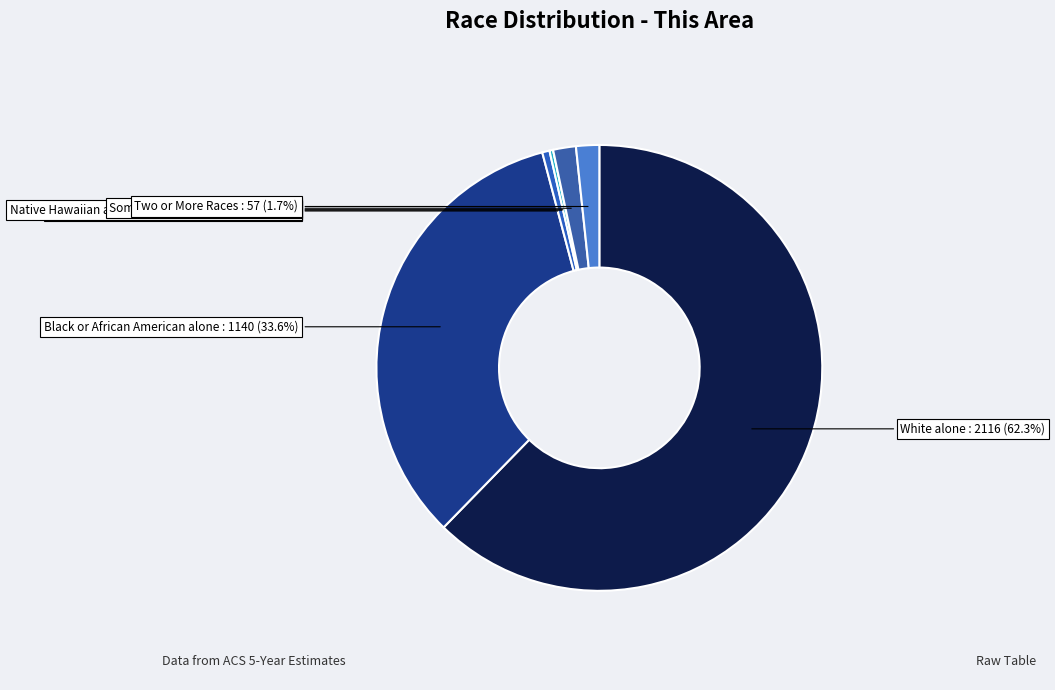

How many segments does this pie chart have?

7